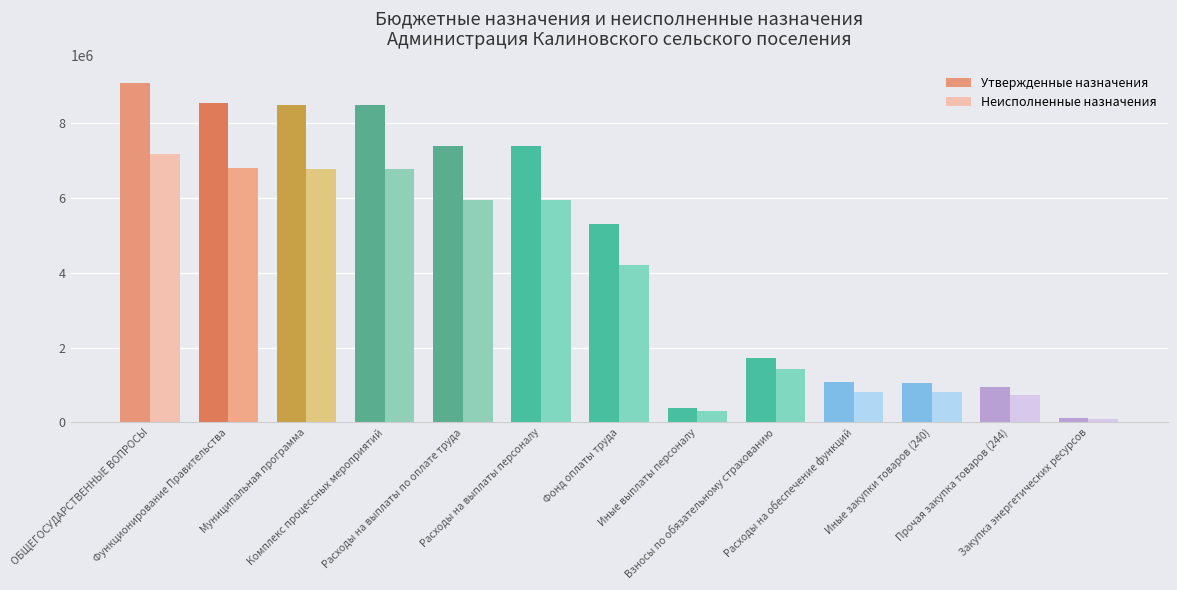

At Иные закупки товаров (240), list the series in order from smallest to largest.

Неисполненные назначения, Утвержденные назначения